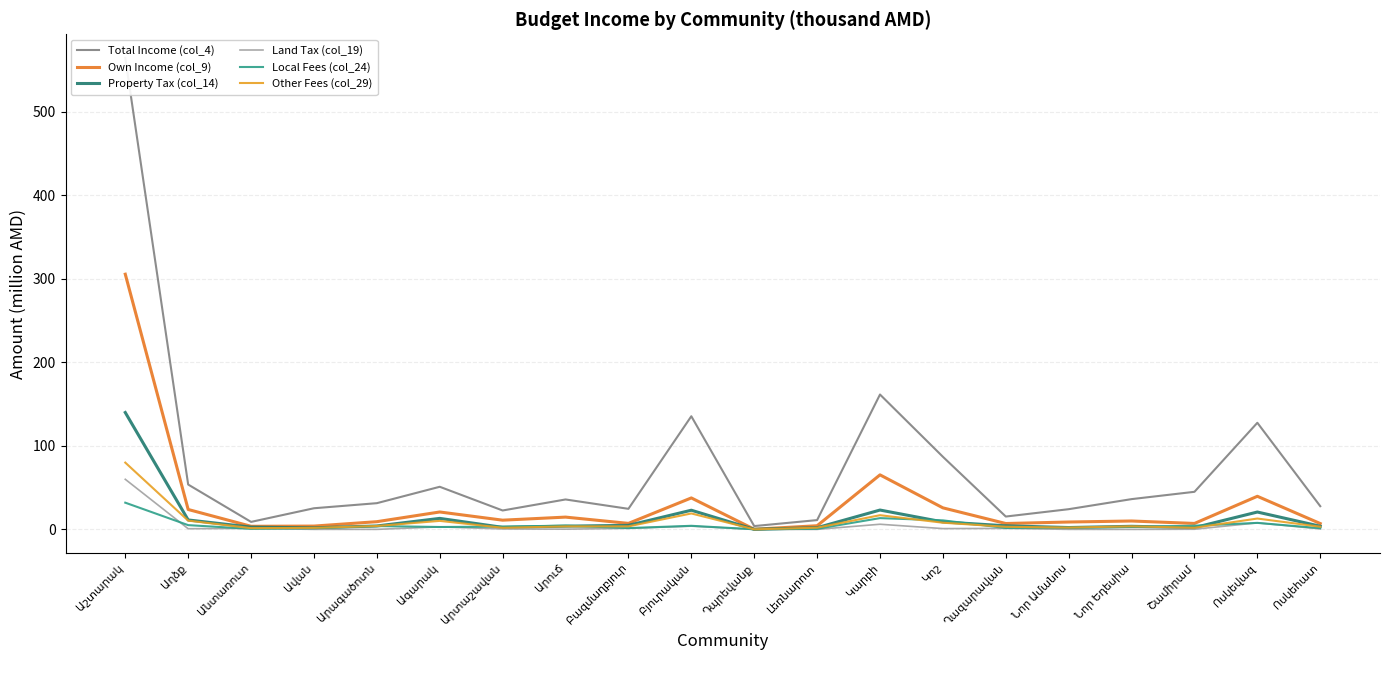

Where is the first local minimum for Local Fees (col_24)?

Անտառուտ